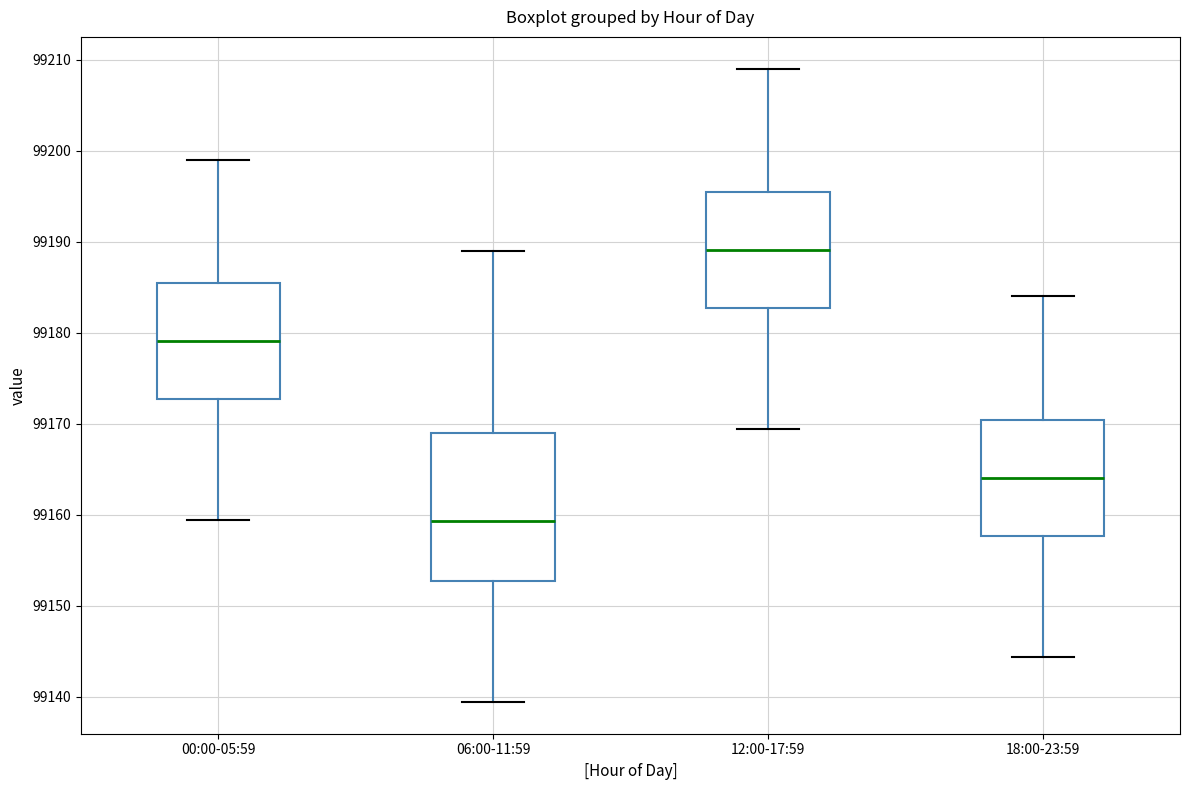

Which box's median line is the highest?

12:00-17:59